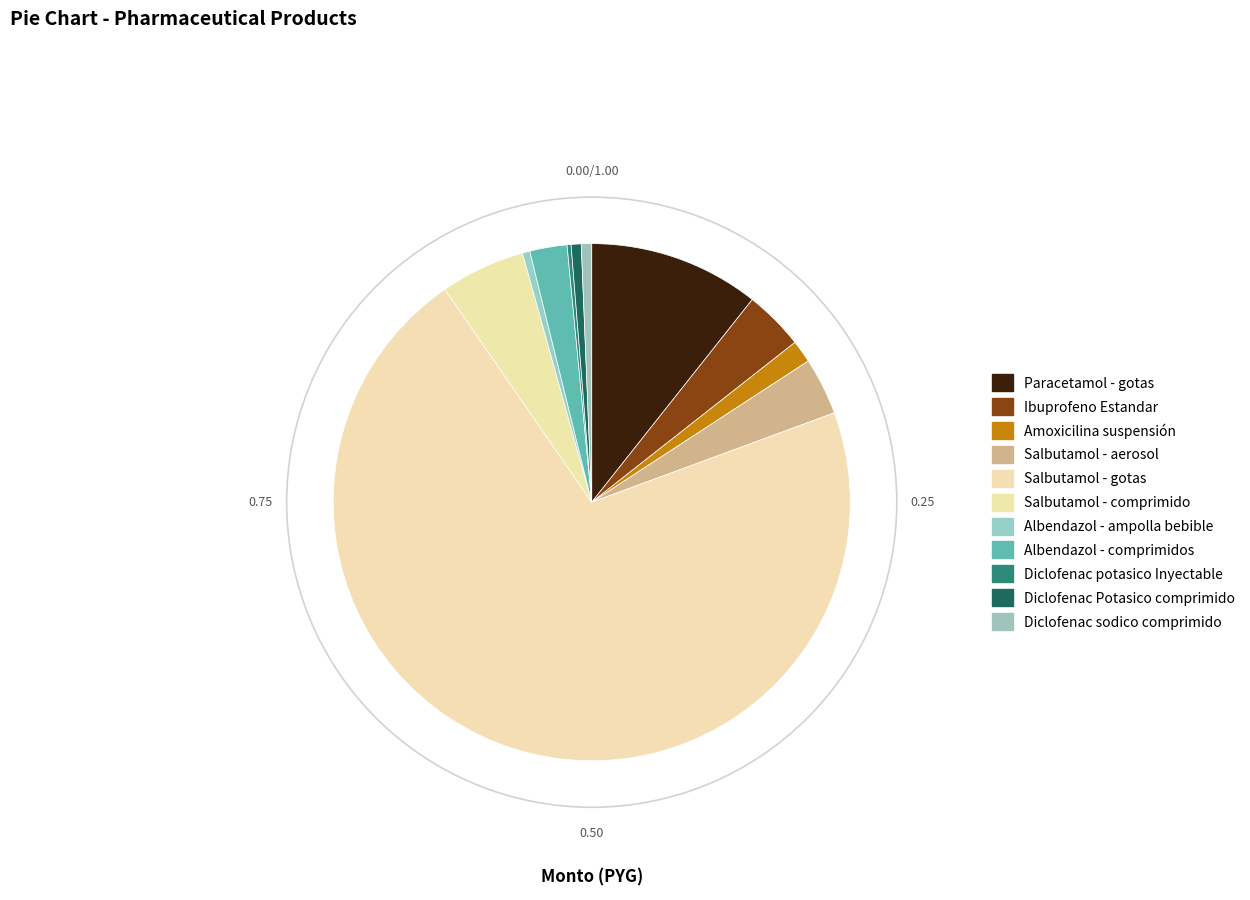

The Albendazol - comprimidos slice represents 8% of the pie. True or false?

False